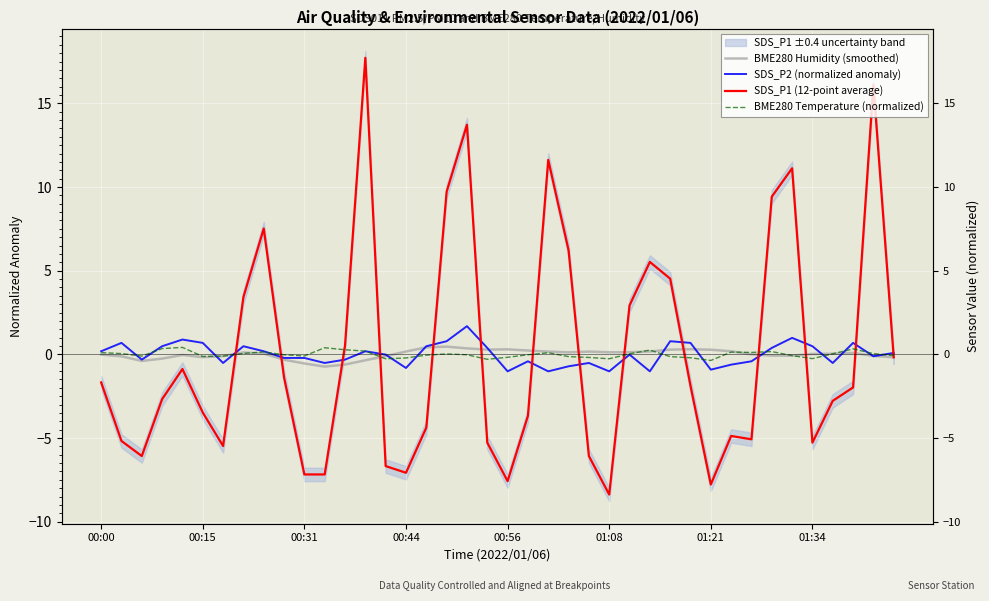

What are all the series names shown in the legend?

BME280 Humidity (smoothed), SDS_P2 (normalized anomaly), SDS_P1 (12-point average), BME280 Temperature (normalized)